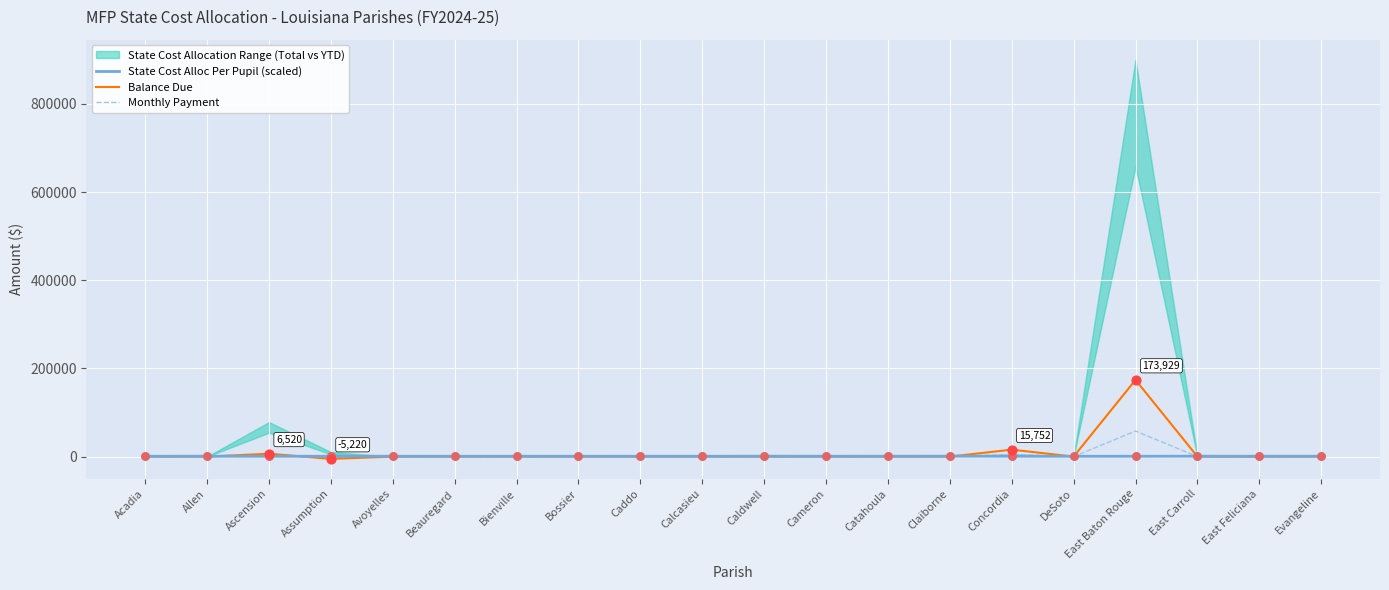

Is it true that Balance Due equals -90194.4 at DeSoto?

False